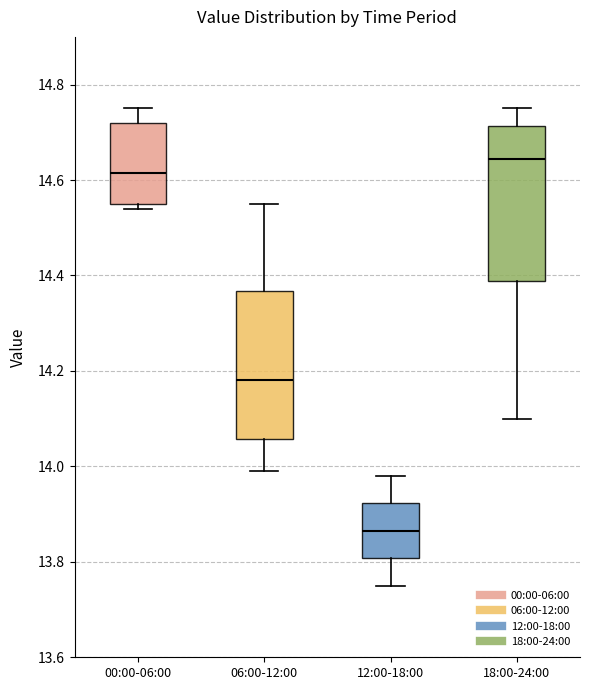

Reading left to right, read every box against the y-axis: the position of its median line, the range the box covers, and the ends of its whiskers. The values are not printed on the chart, so give them approximately, as read against the axis.

00:00-06:00: median 14.62, box 14.56 to 14.72, whiskers 14.54 to 14.76
06:00-12:00: median 14.18, box 14.06 to 14.36, whiskers 14.00 to 14.56
12:00-18:00: median 13.86, box 13.80 to 13.92, whiskers 13.76 to 13.98
18:00-24:00: median 14.64, box 14.38 to 14.72, whiskers 14.10 to 14.76